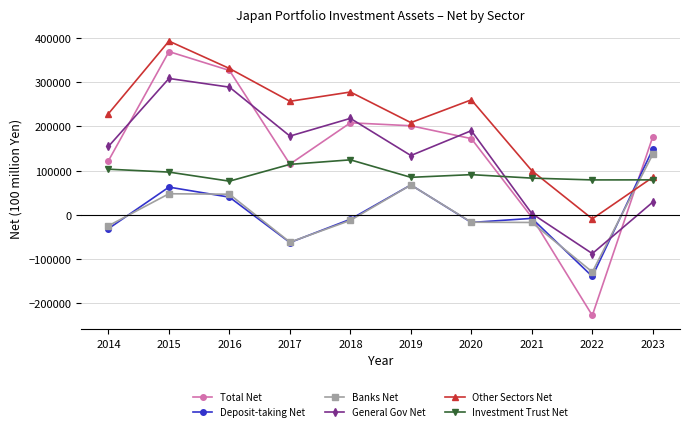

At which category is the sum across all series the highest?

2015